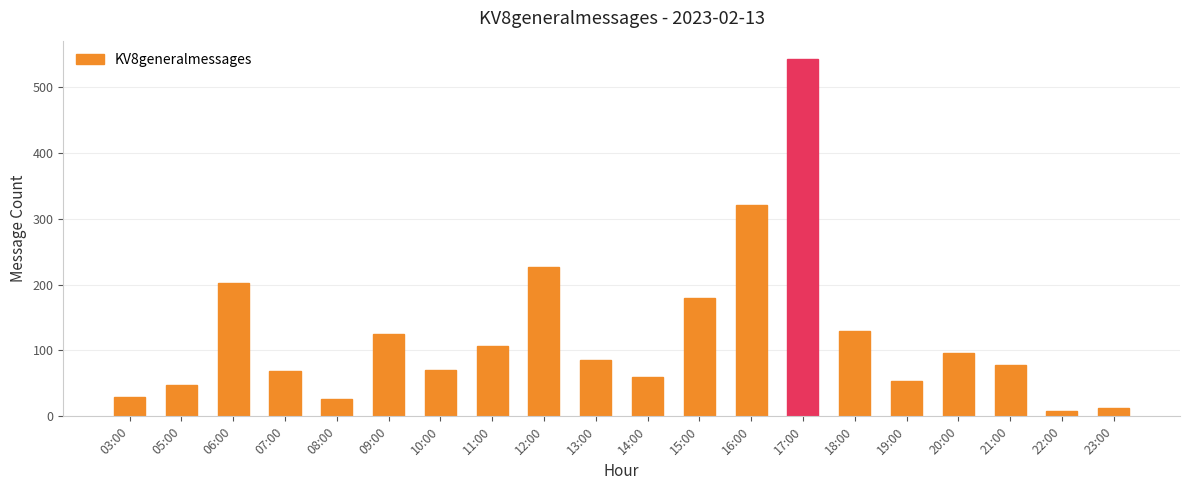

True or false: the data shows 72 at 15:00.

False